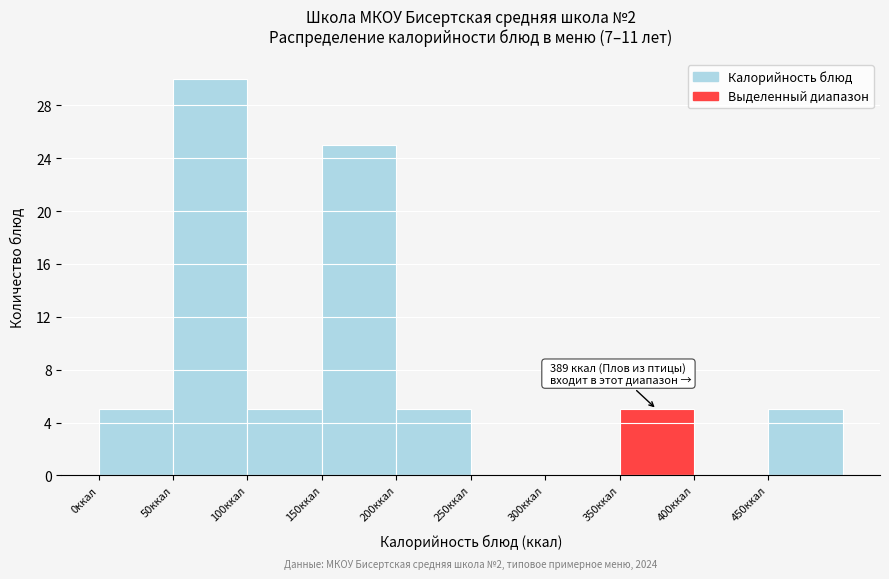

Which range on the x-axis has the tallest bar?

50 to 100